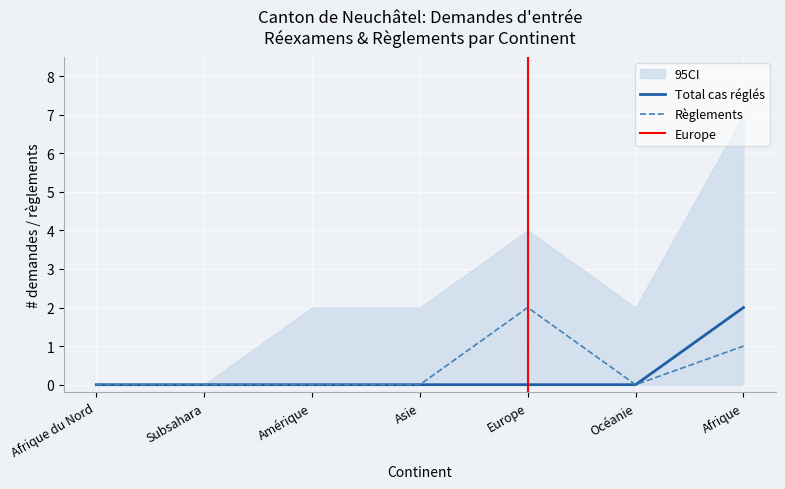

What is the label of the 4th point from the left?

Asie